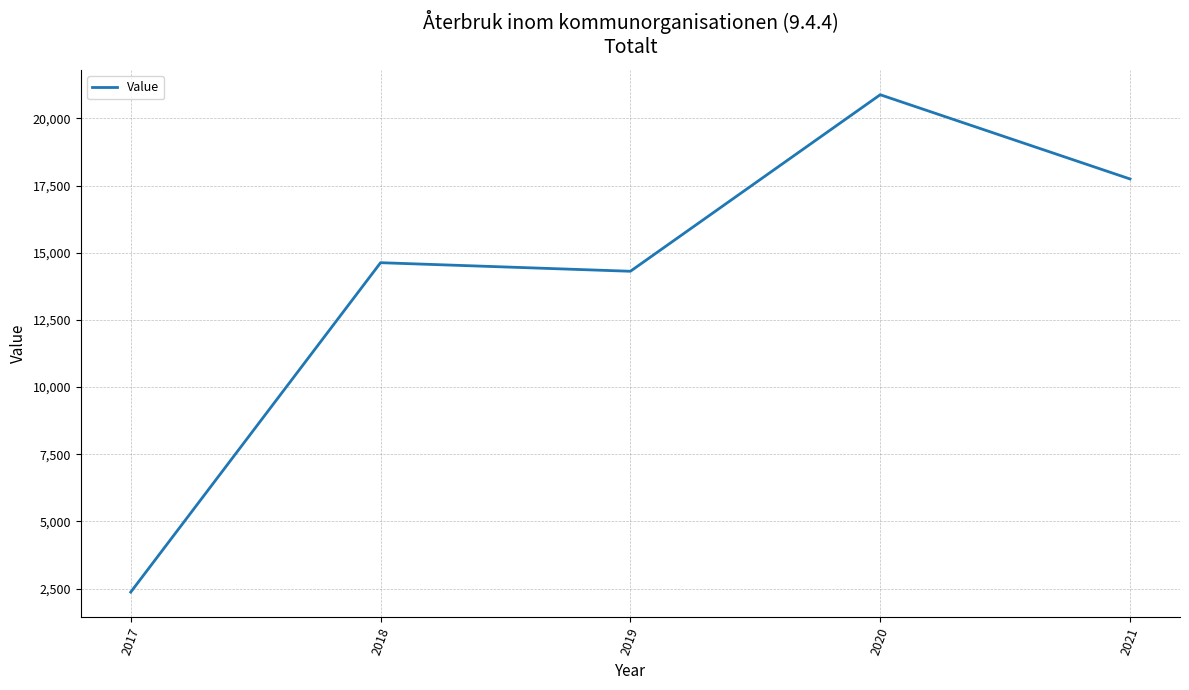

Reading left to right, transcribe all the data shown in this chart.

2370	14629	14310	20880	17745